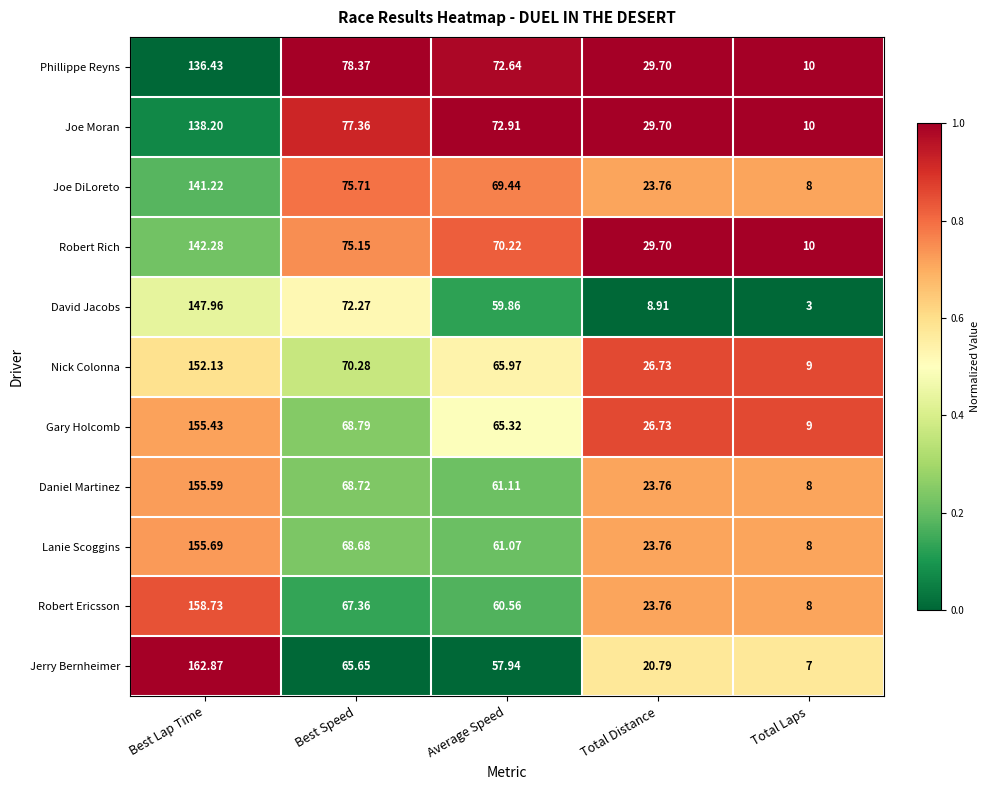

Which series has the widest spread of values?

Jerry Bernheimer